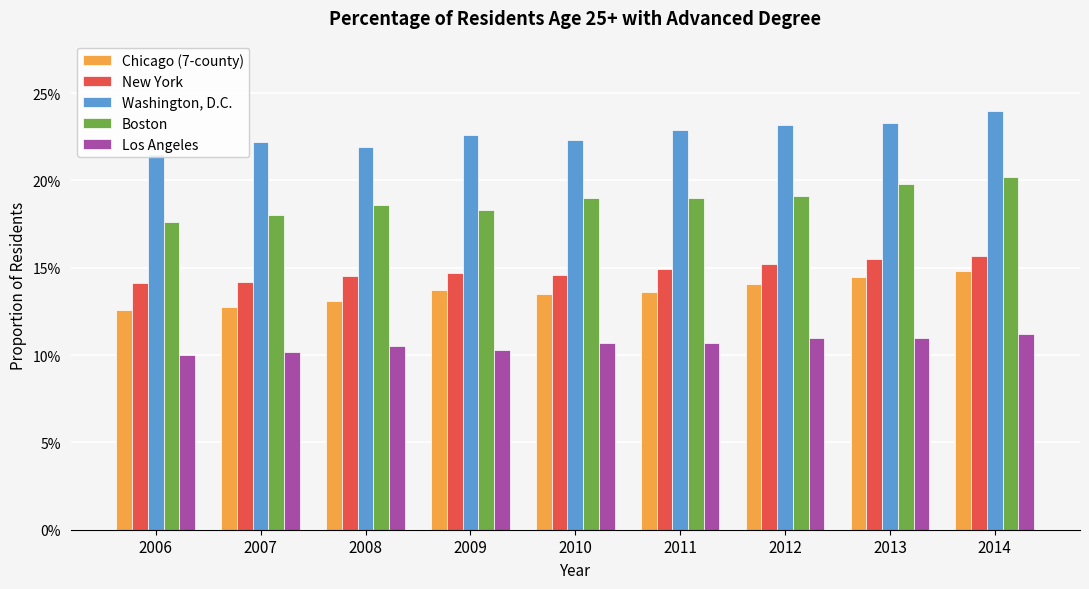

Read the Boston value at 2012.

0.2